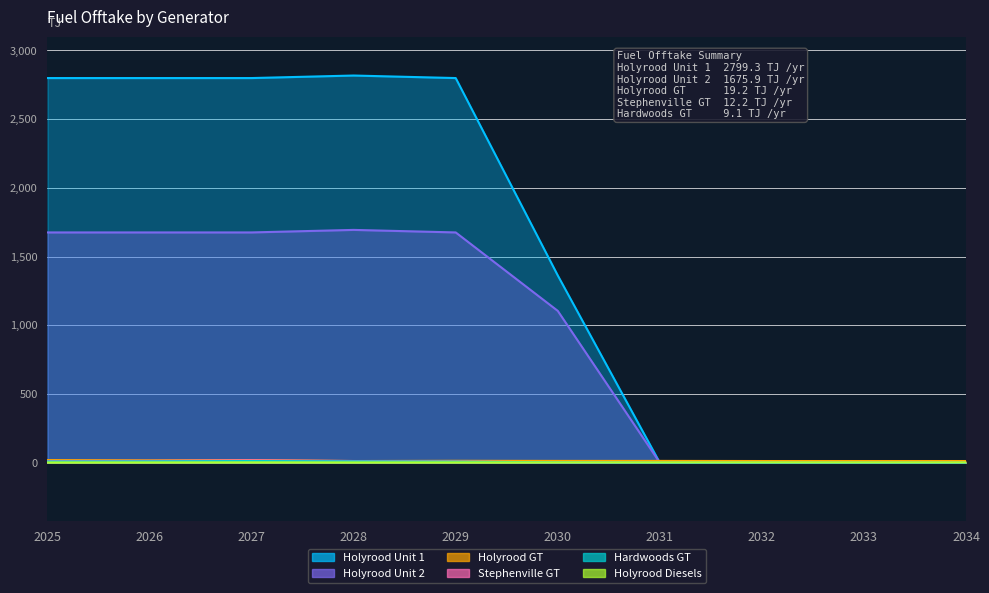

What is the value of the Holyrood Diesels point at the 10th from the left?

2.2